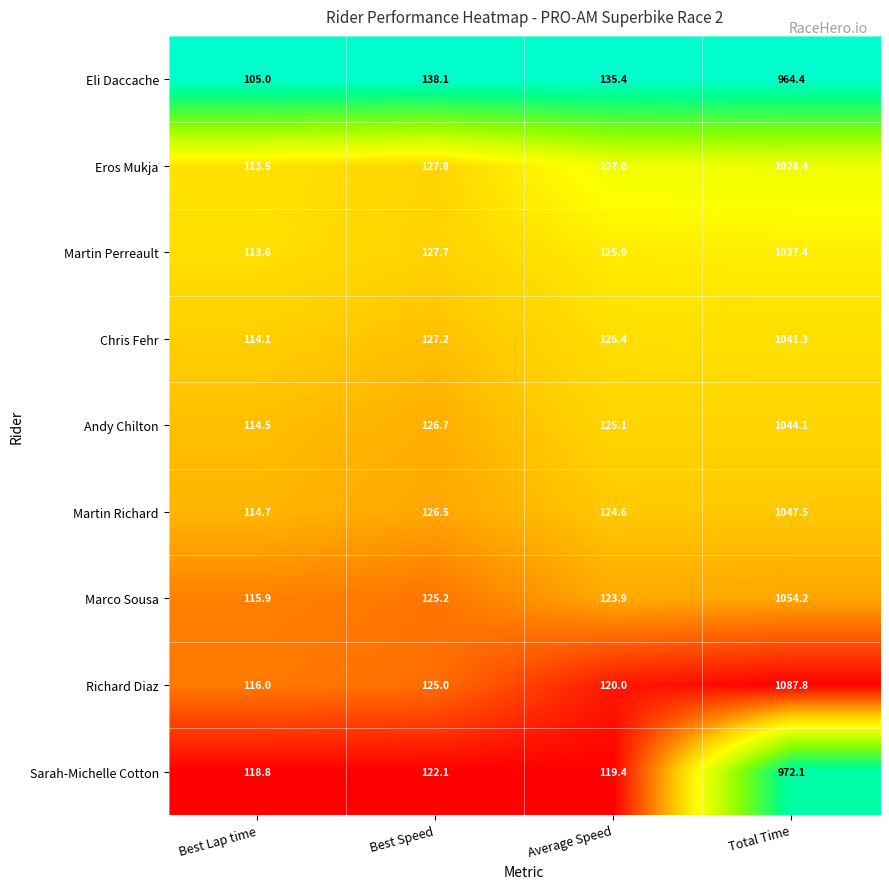

At which label is Eli Daccache closest to 534?

Best Speed